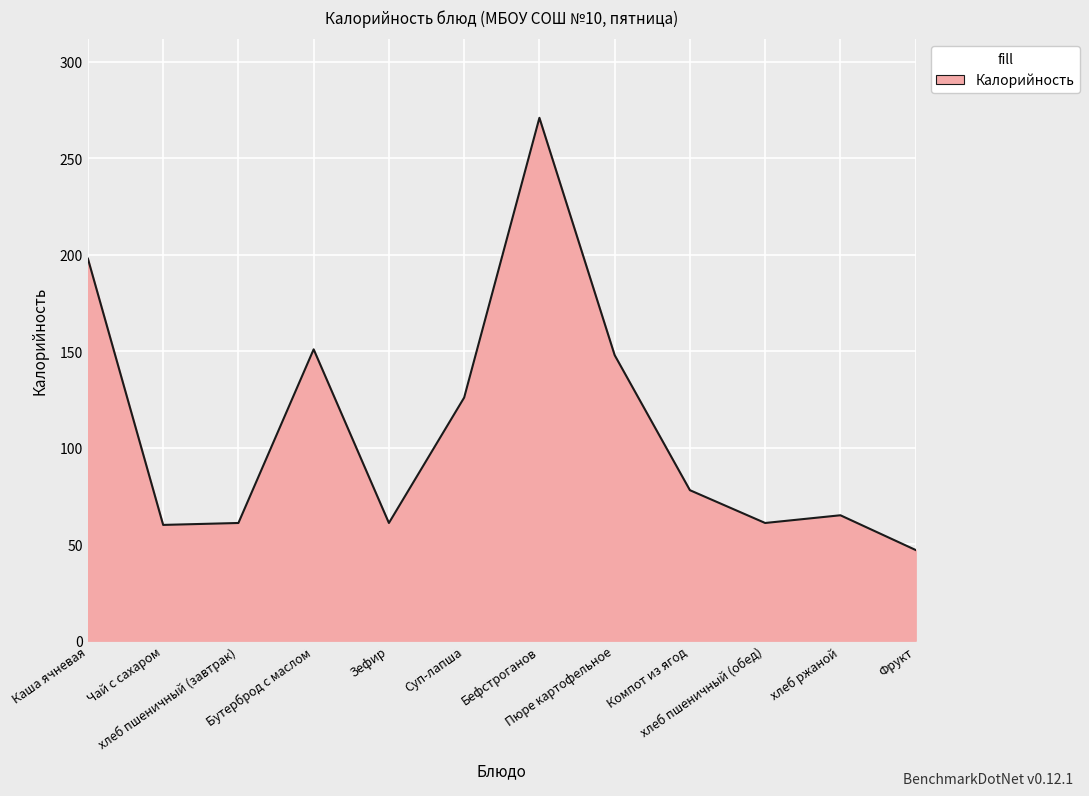

What is the smallest value displayed?

47